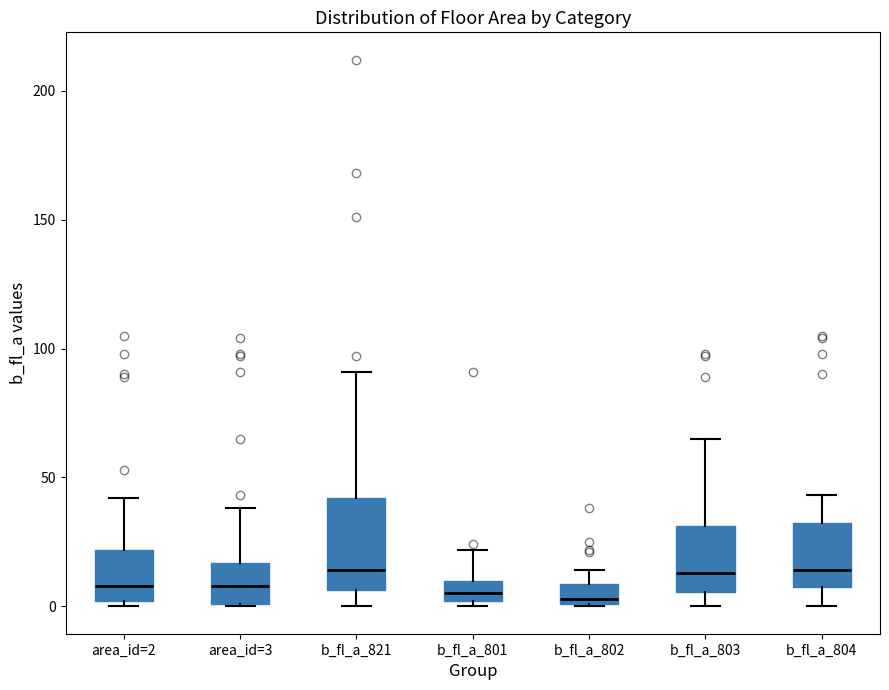

Where is the lower edge of the box for area_id=3 on the y-axis? The values are not printed on the chart, so give them approximately, as read against the axis.

0